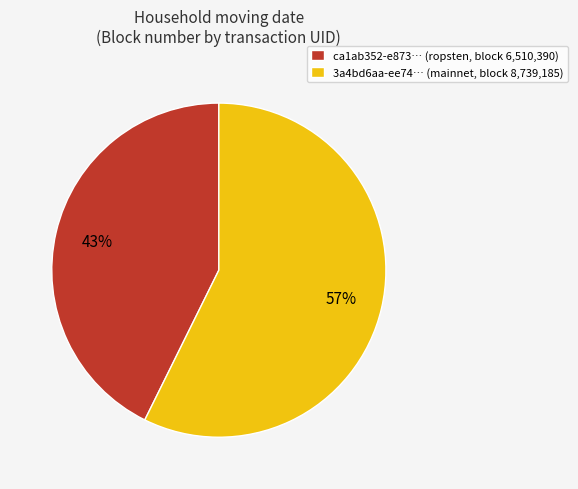

Combined, do ca1ab352-e873… (ropsten, block 6,510,390) and 3a4bd6aa-ee74… (mainnet, block 8,739,185) account for over 50%?

Yes